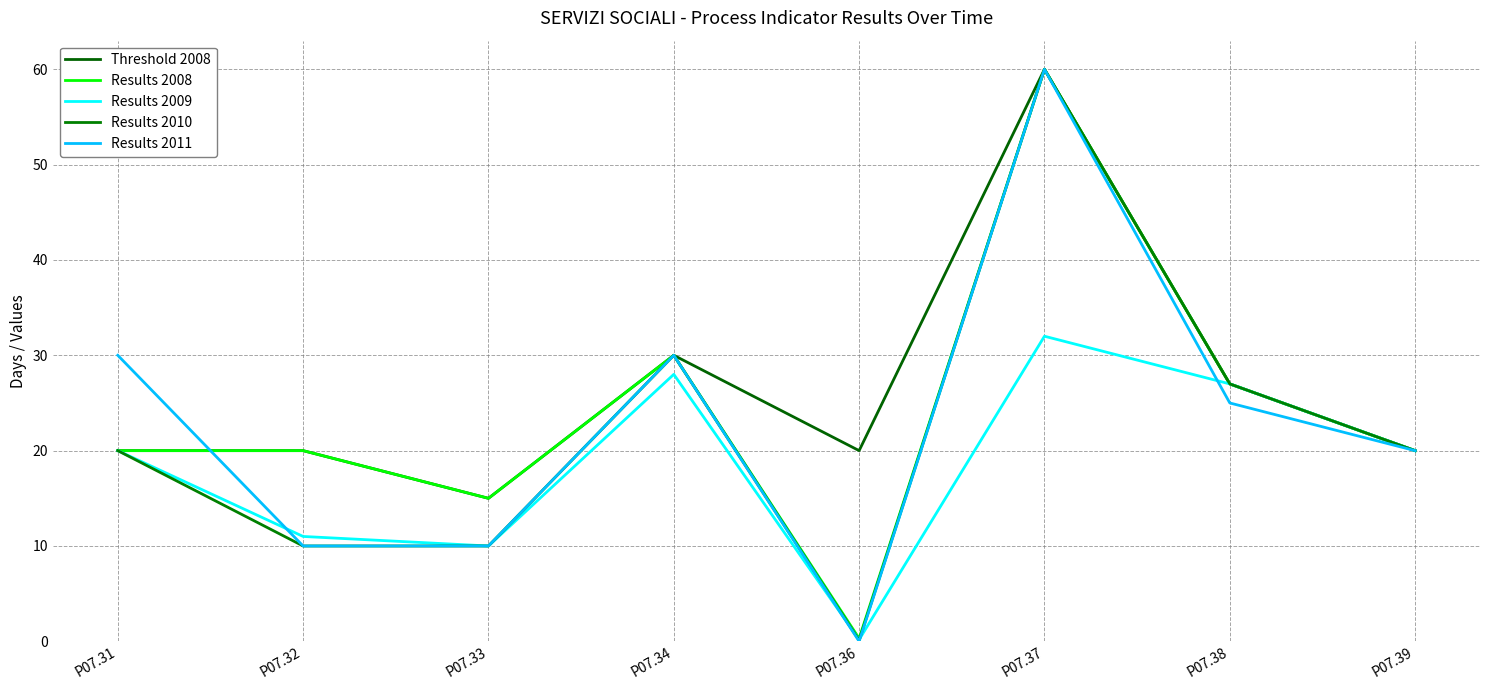

True or false: Threshold 2008 has a value of 7.1 at P07.32.

False